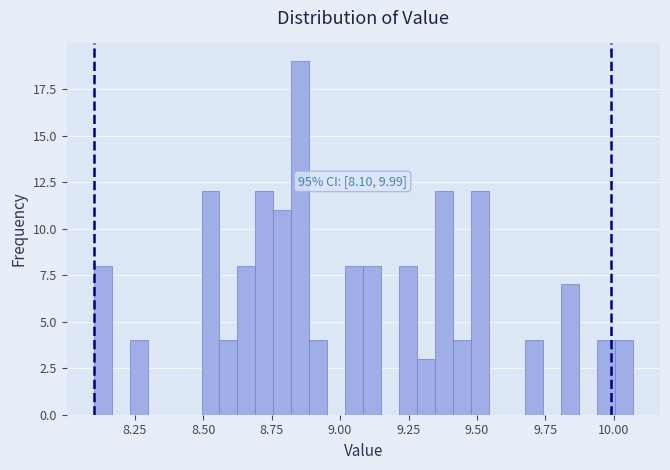

Read against the x-axis, roughly where is the centre of the tallest bar?

8.85